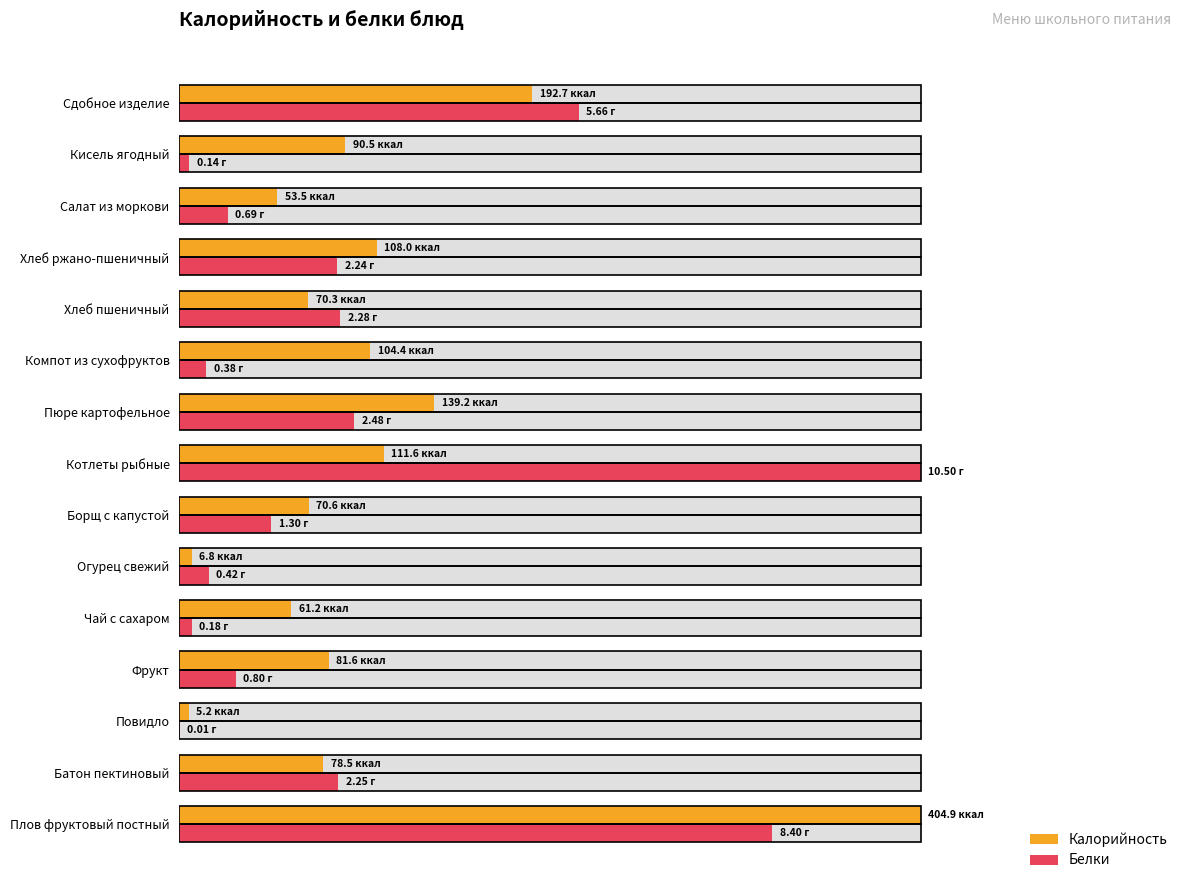

How many bars are there in total?

30